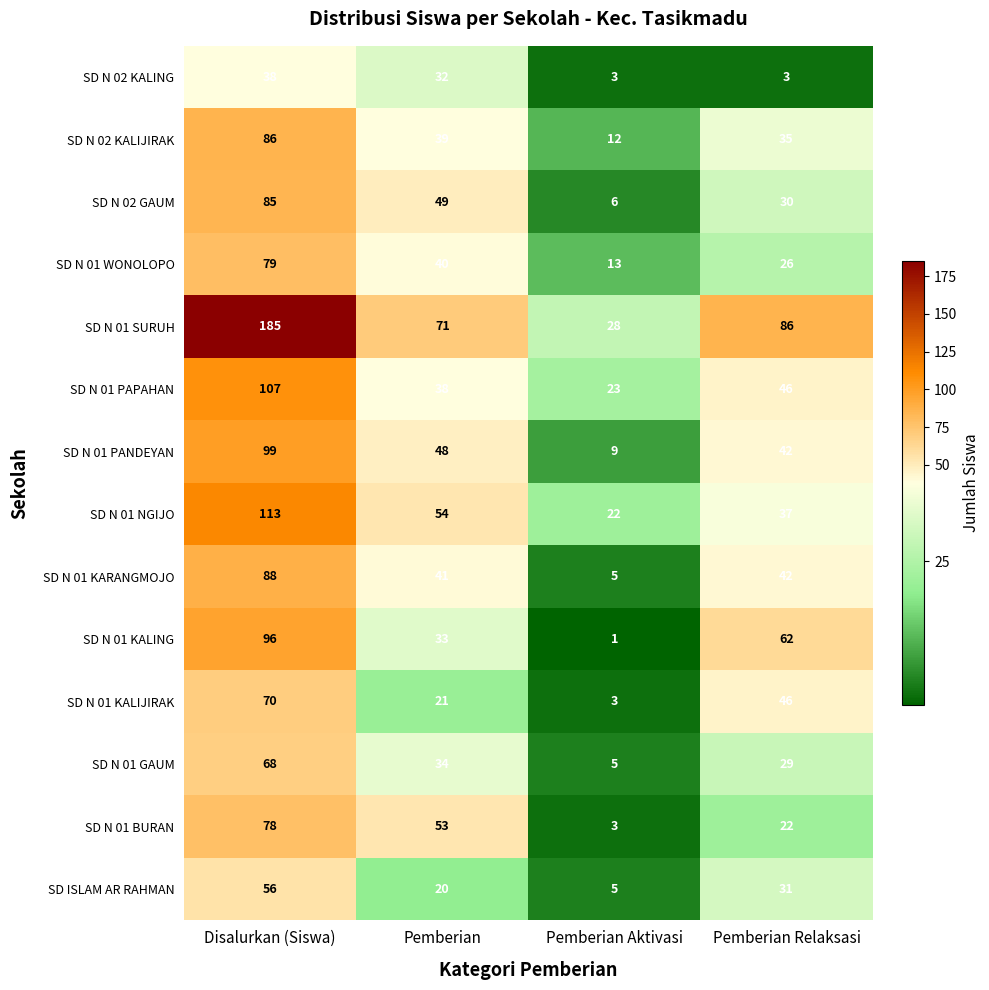

What is the sum of all SD N 02 KALIJIRAK values?

172